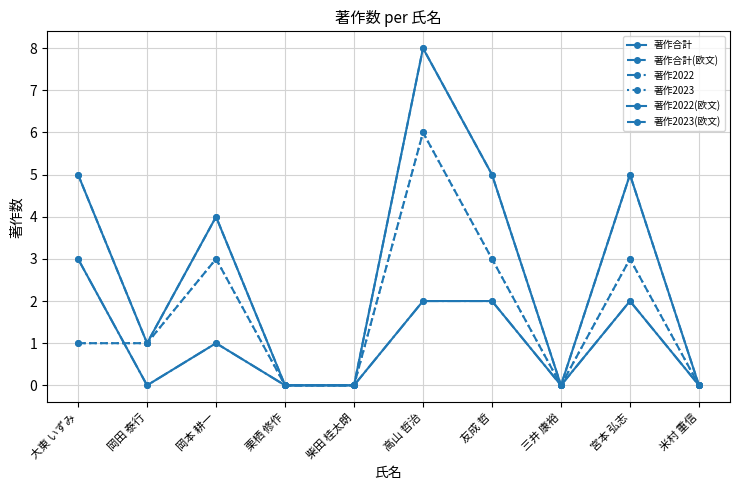

What is the difference between the maximum and minimum values in the 著作2022 series?

3